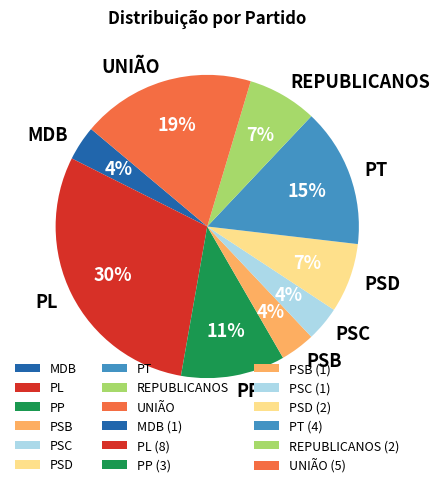

Count the number of slices in the pie.

9